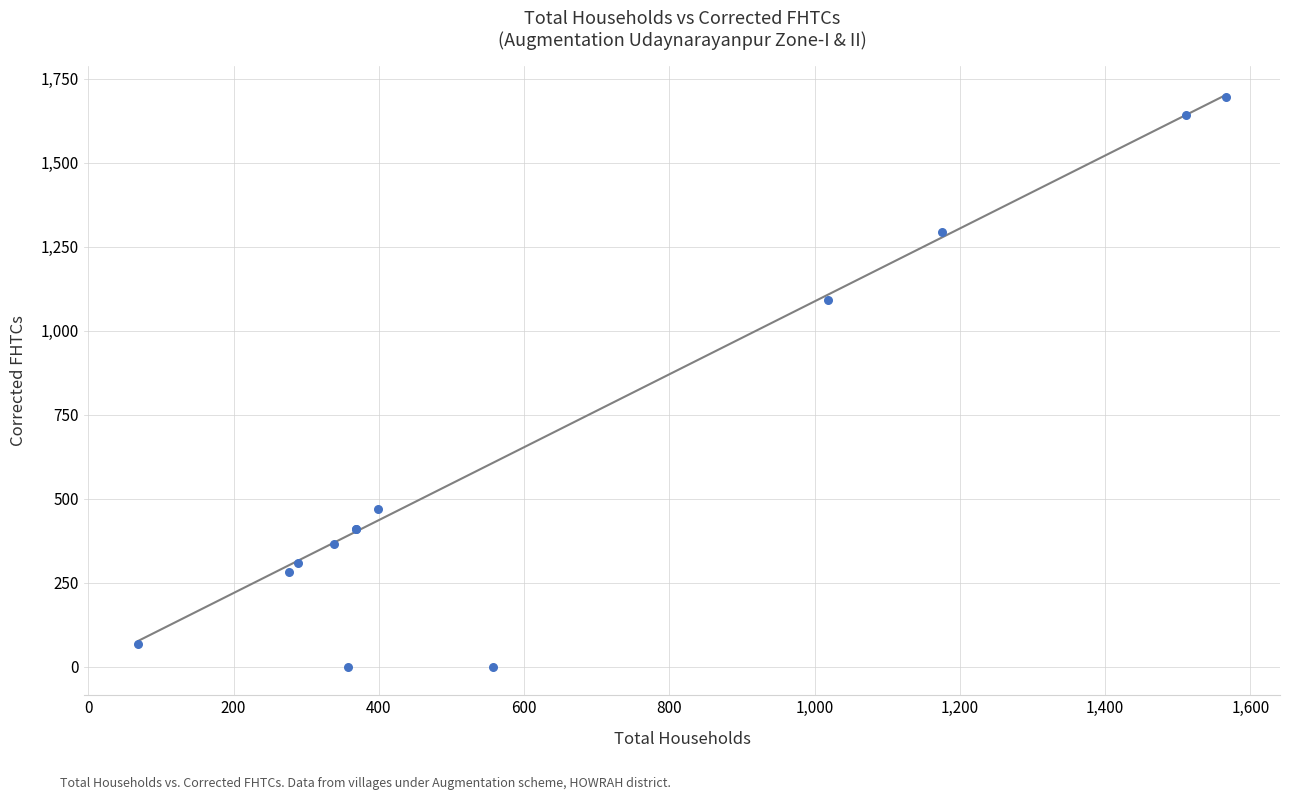

What Y value in the scatter plot is closest to 847?

1092